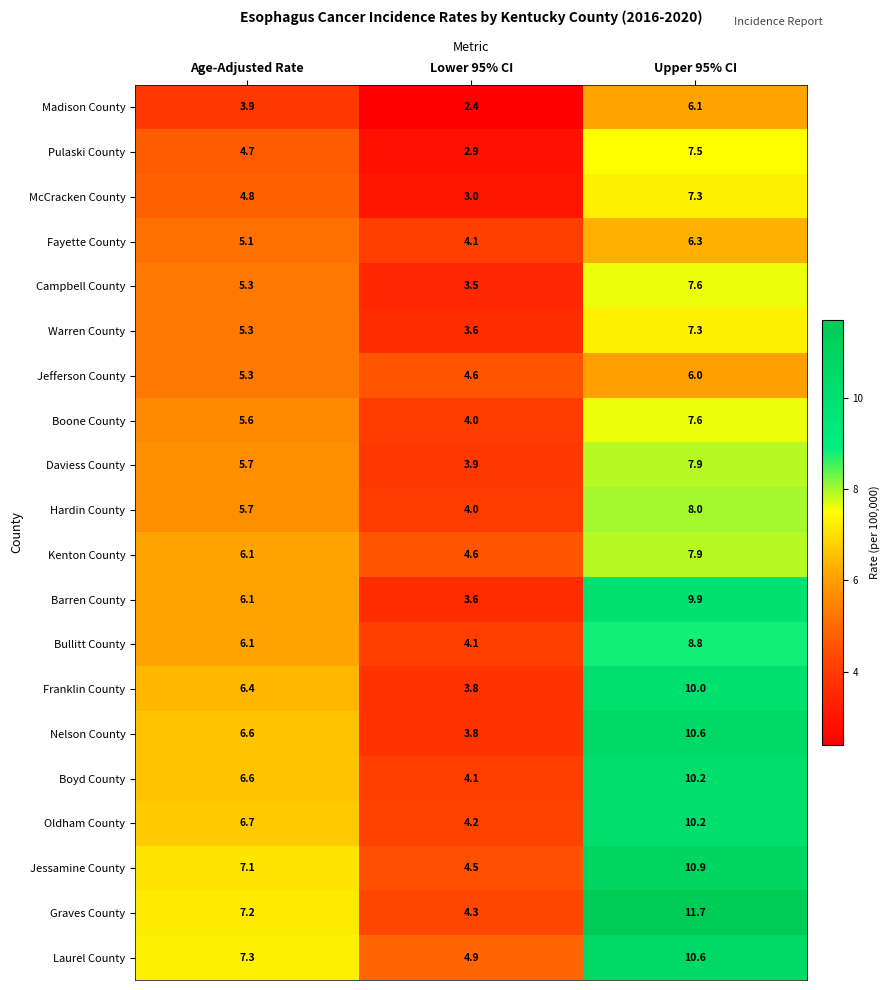

What is the difference between the highest and lowest values at Age-Adjusted Rate?

3.4